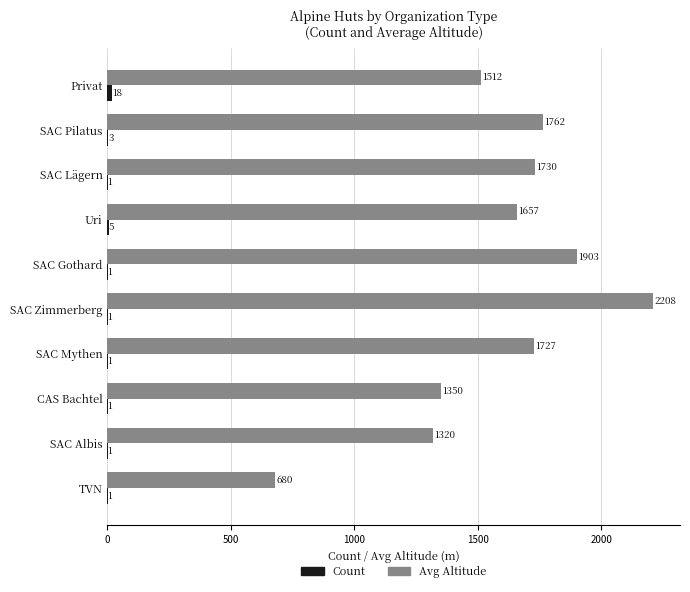

Which label corresponds to the largest value in the chart?

SAC Zimmerberg